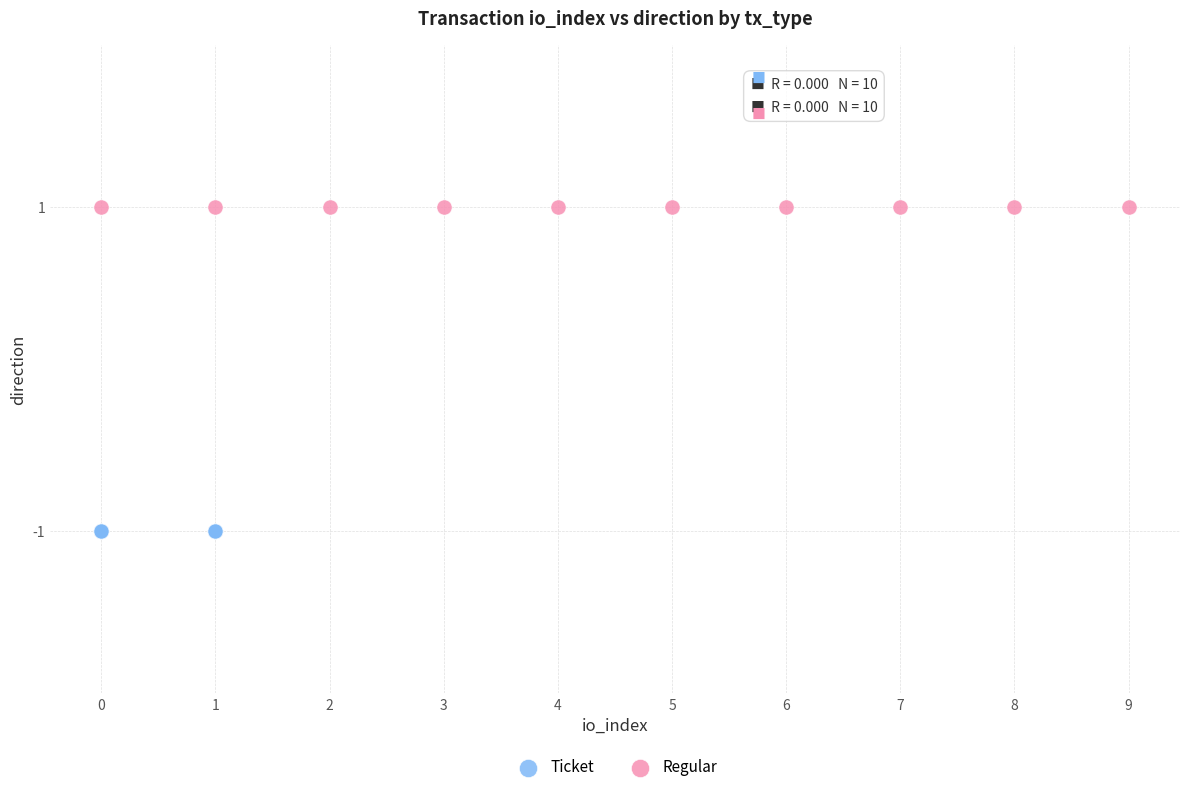

Which series contains the highest Y value?

Regular